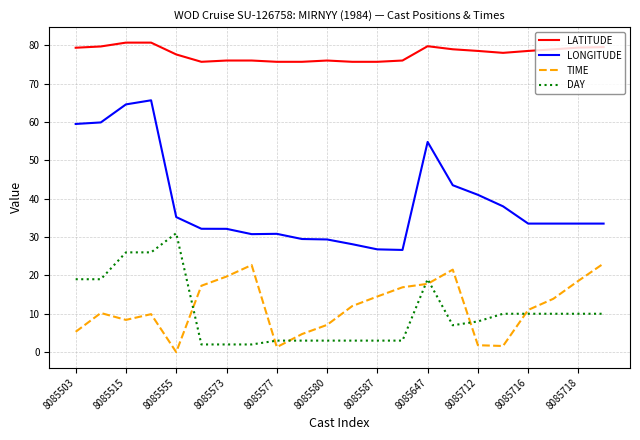

What is the maximum value for DAY?

31.0